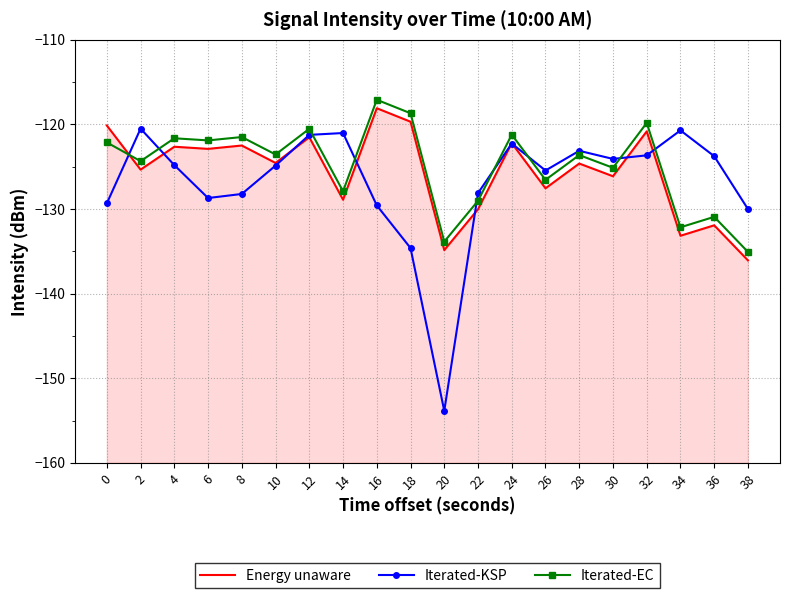

Which series changed the most between 2 and 14?

Iterated-EC